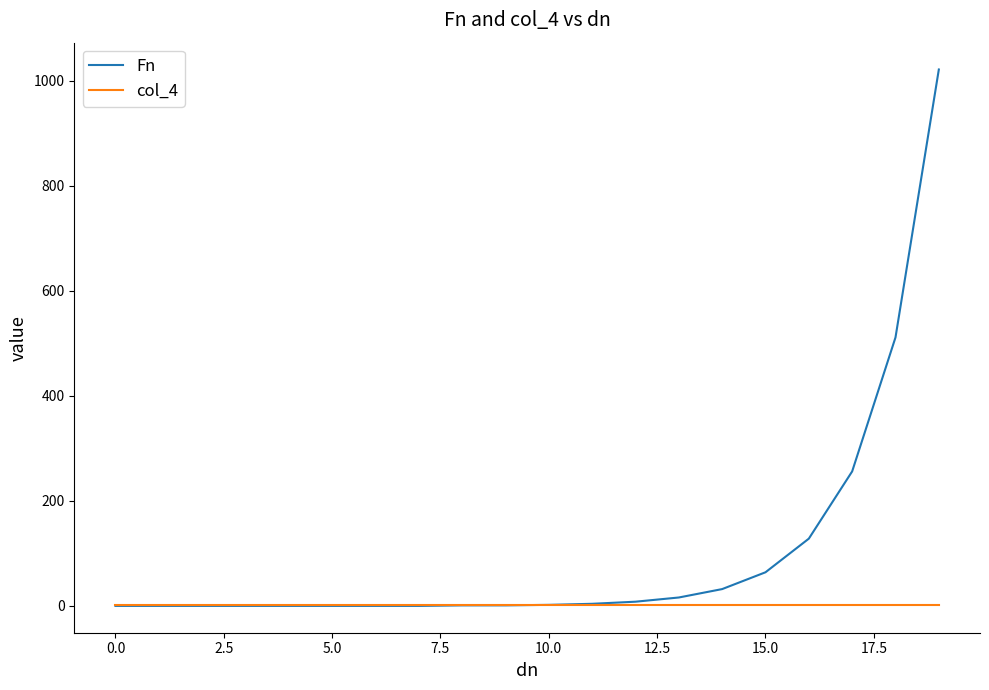

What is the maximum value for Fn?

1021.0